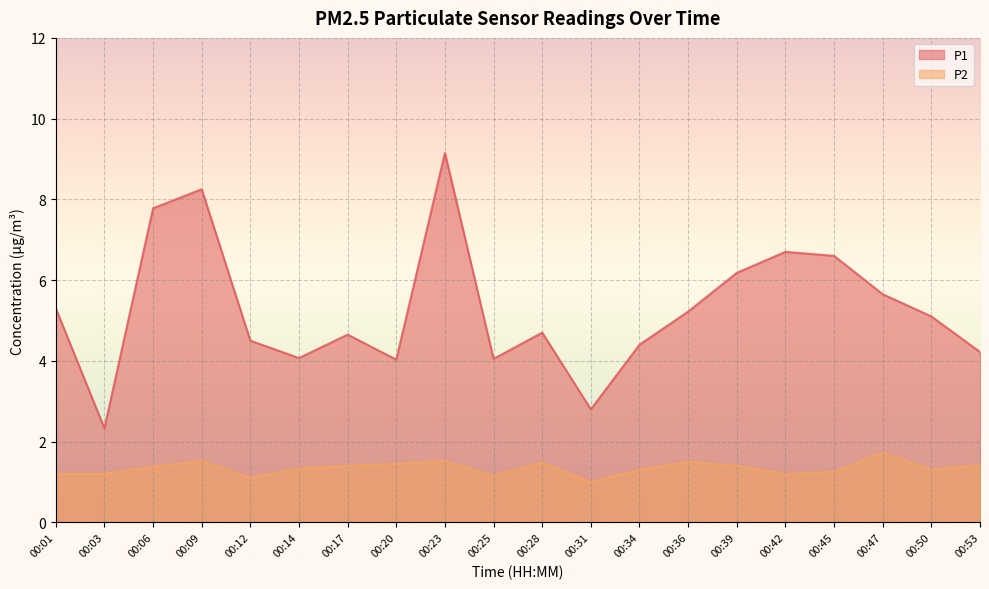

How many series are shown in this chart?

2